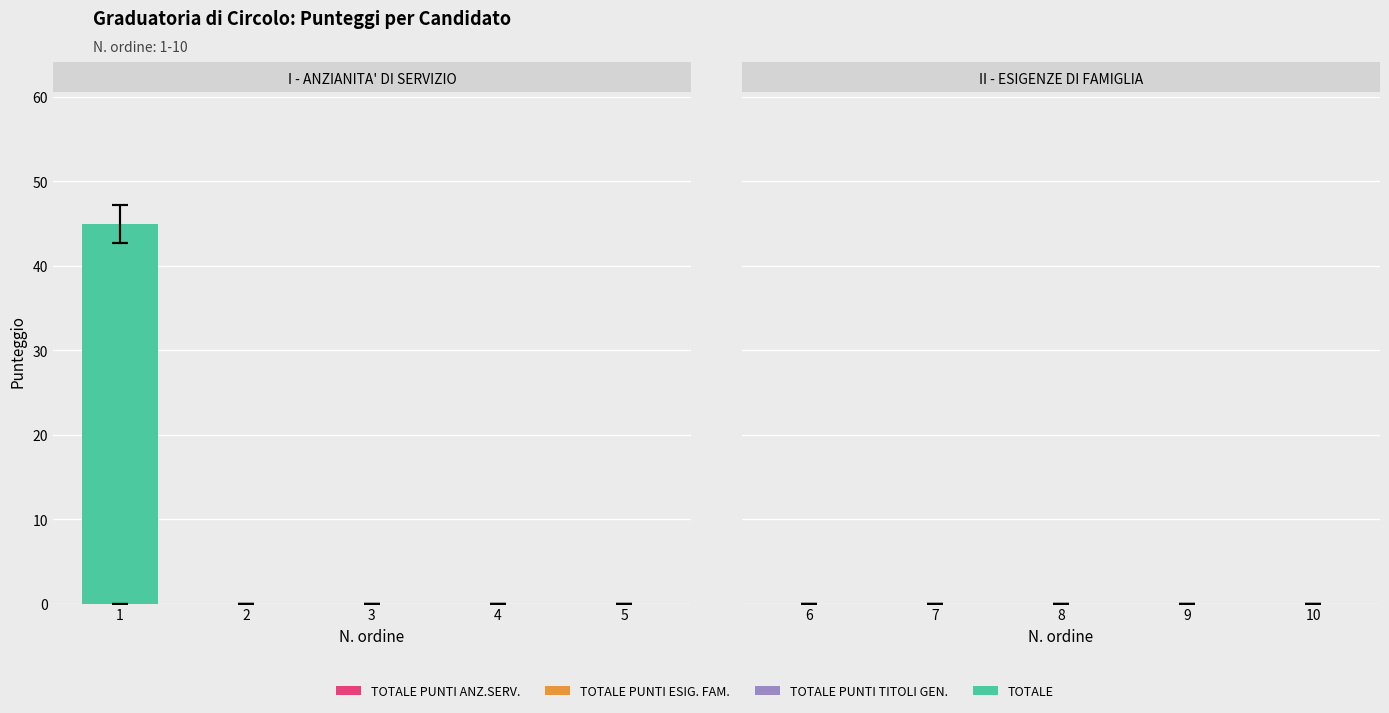

How many groups of bars are there?

10